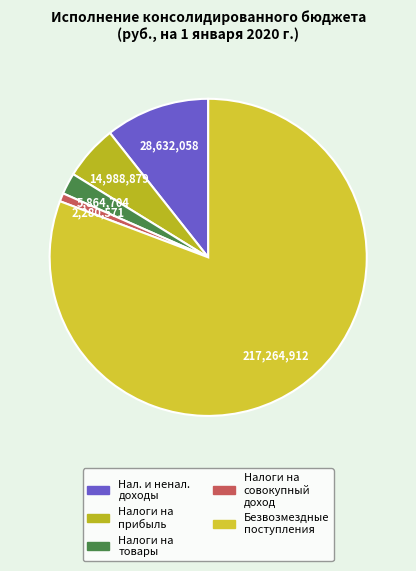

How many segments does this pie chart have?

5